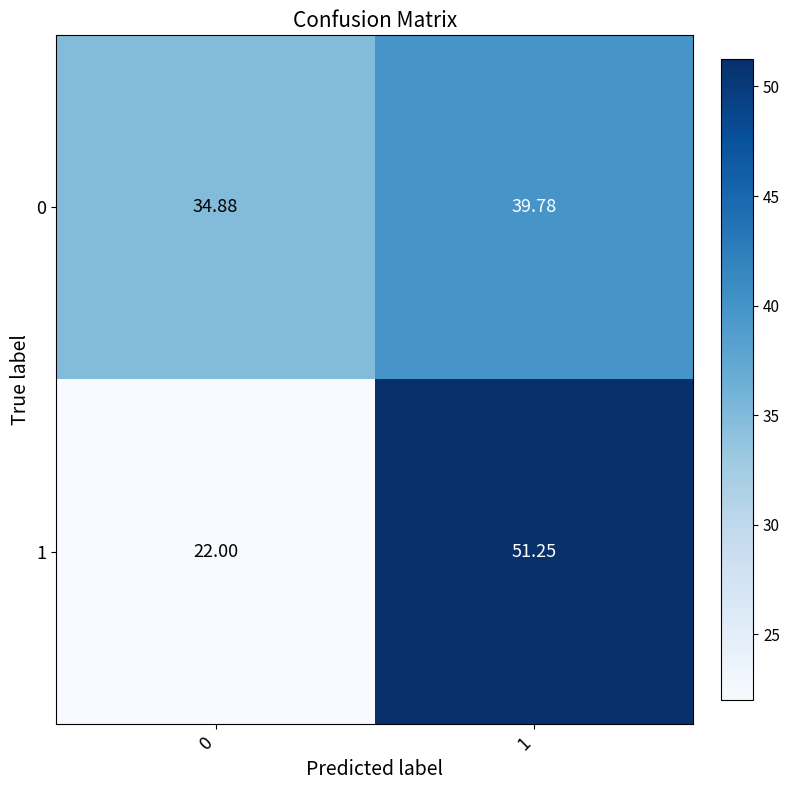

Is the value of 1 at 1 greater than the value of 0 at 0?

Yes